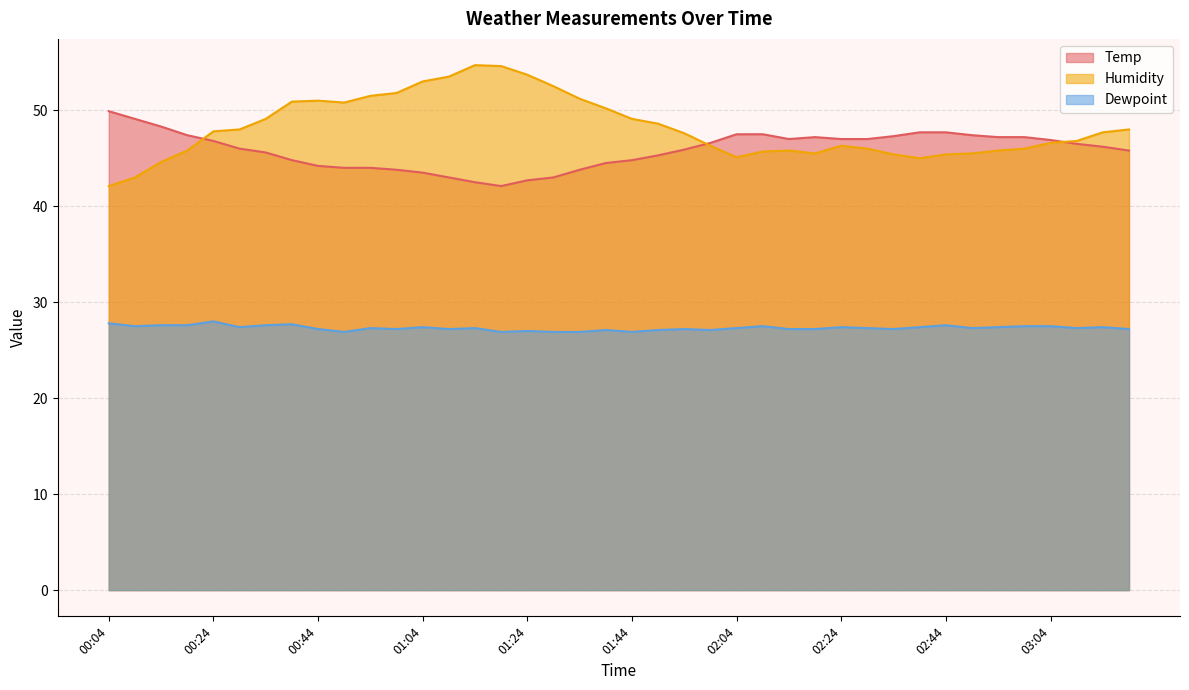

How many distinct data groups are displayed?

3